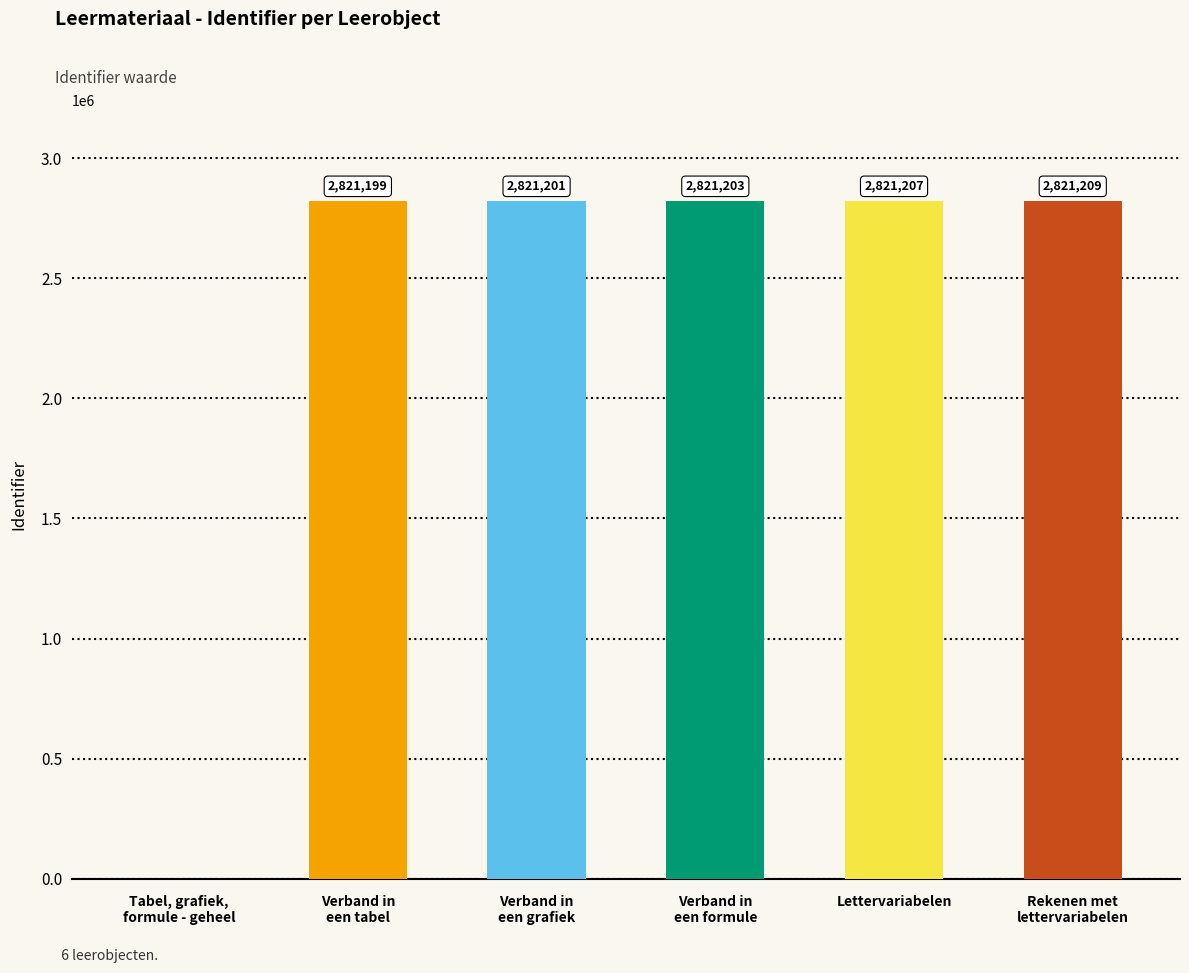

True or false: the data shows 2821203 at Verband in
een formule.

True